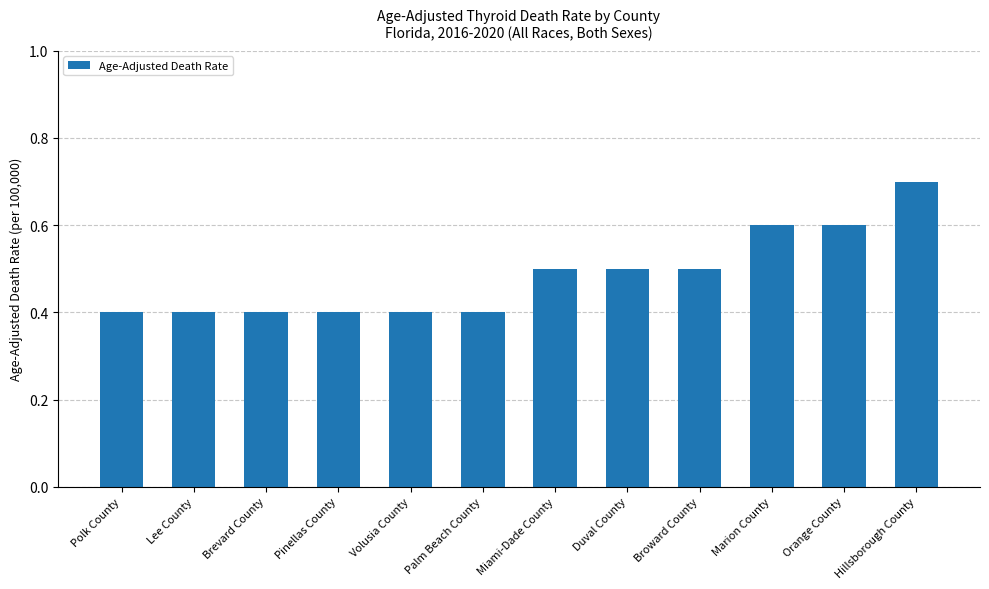

What position from the right is Palm Beach County?

7